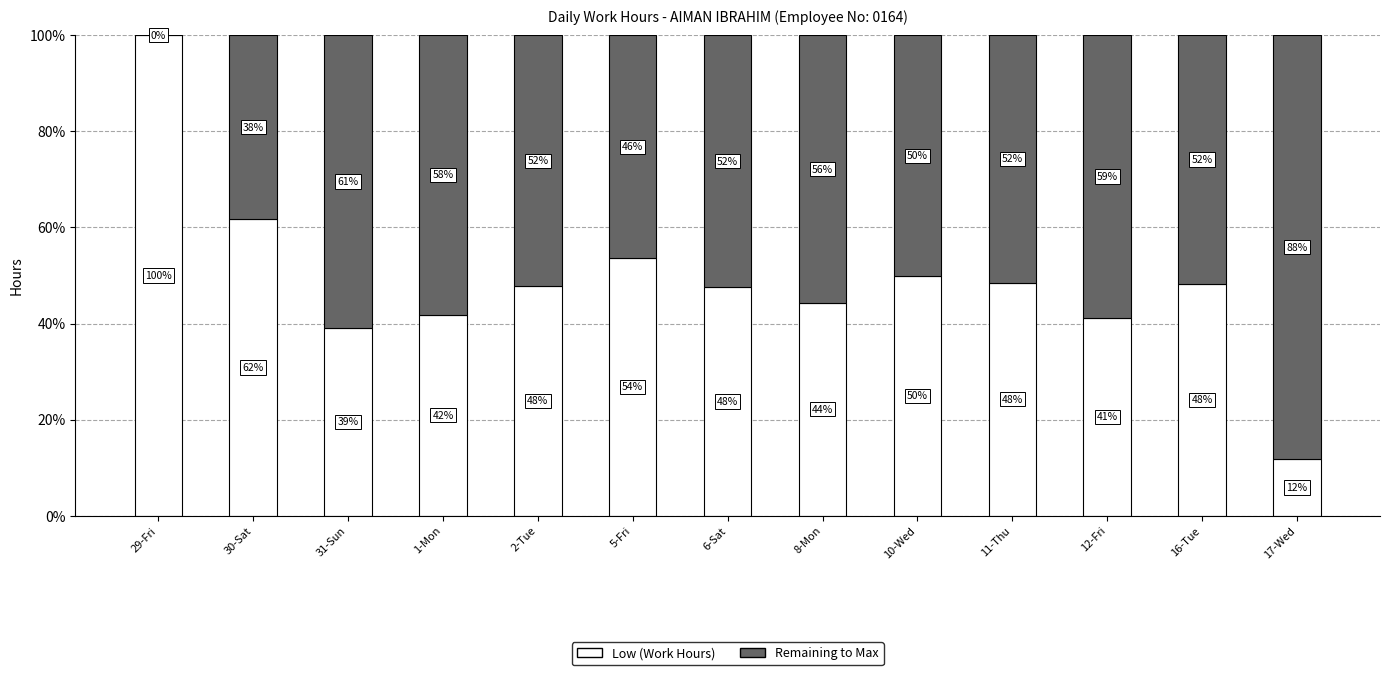

What is the sum of all Low (Work Hours) values?

635.4